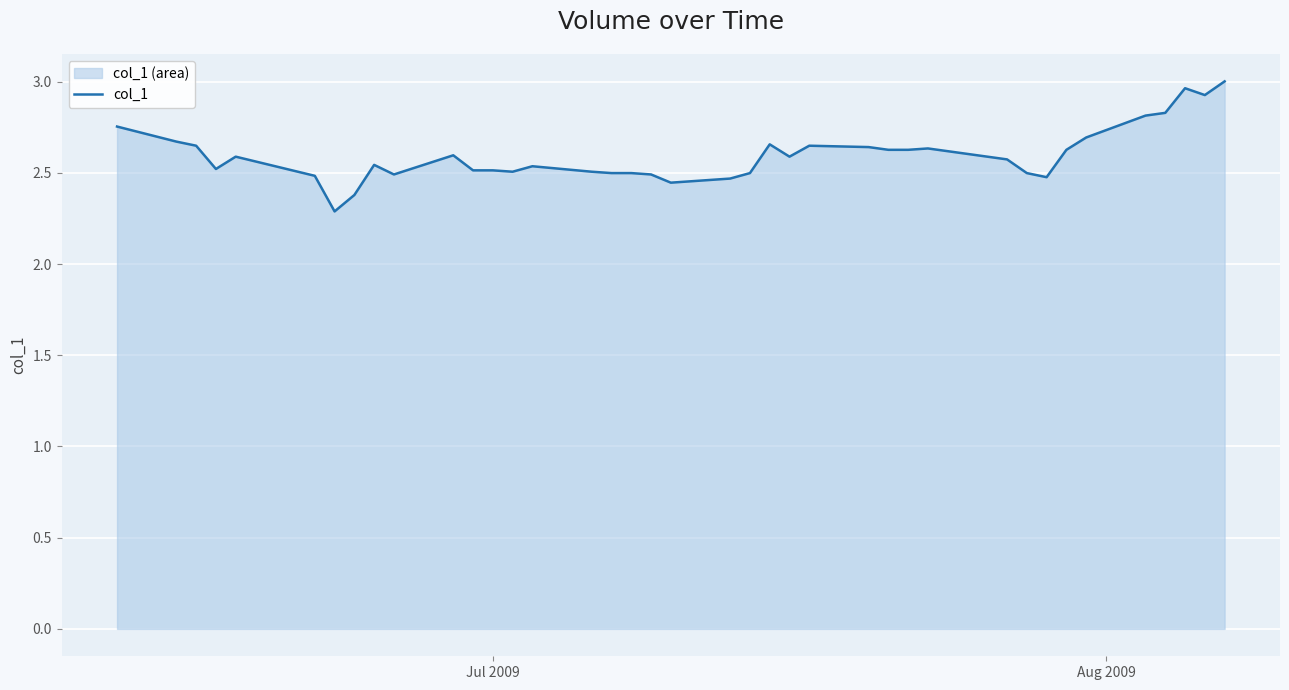

How many series are shown in this chart?

1